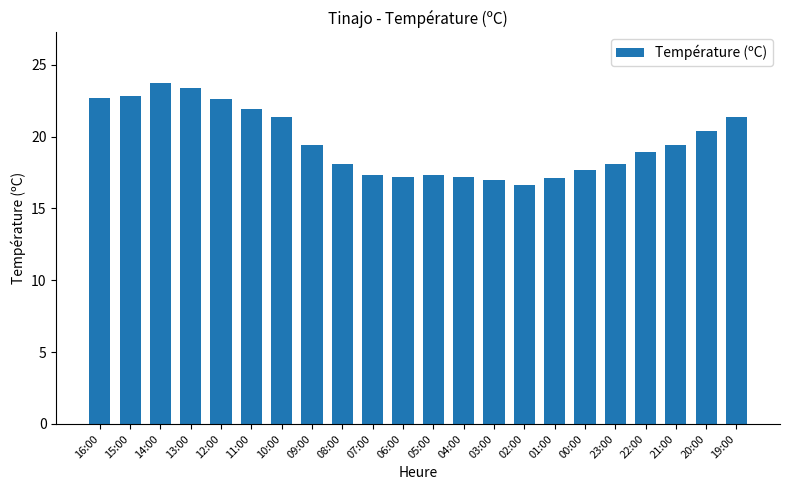

What is the maximum value shown in the chart?

23.7